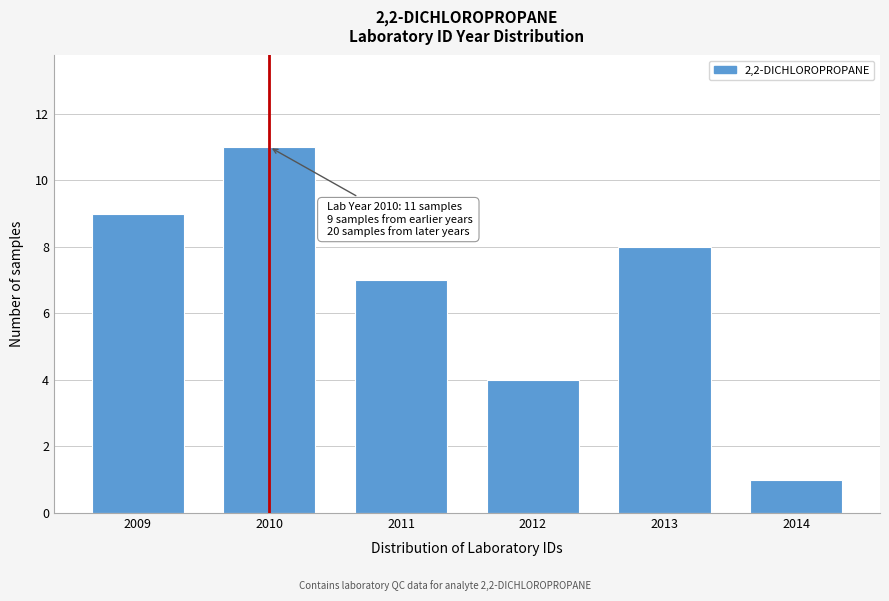

Reading left to right, list all the values displayed in this chart.

2009=9	2010=11	2011=7	2012=4	2013=8	2014=1